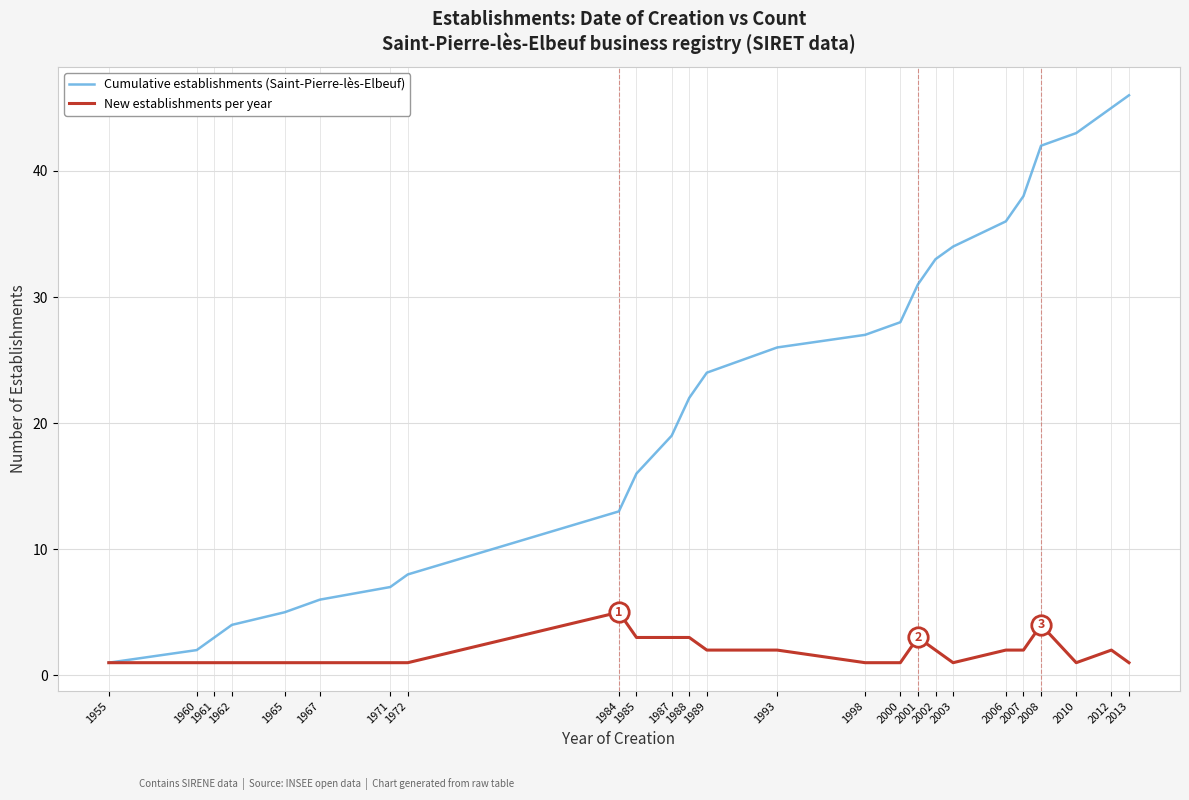

Rank the series at 2000 from highest to lowest value.

Cumulative establishments (Saint-Pierre-lès-Elbeuf), New establishments per year